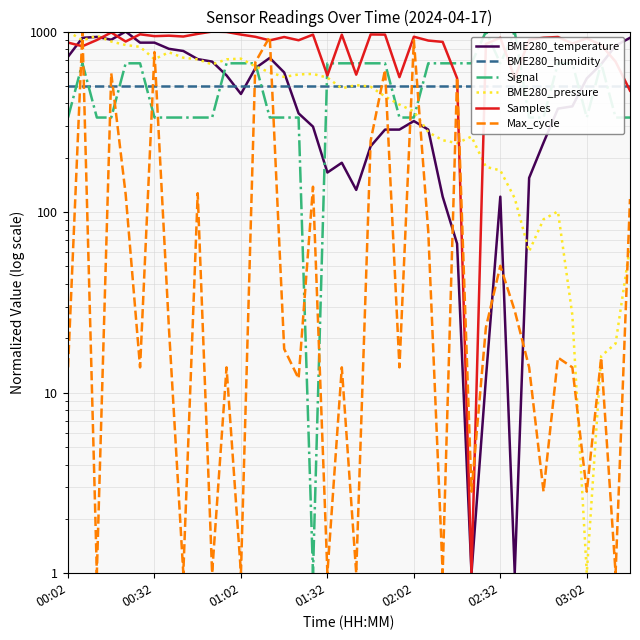

Between 13 and 39, which is larger?

39